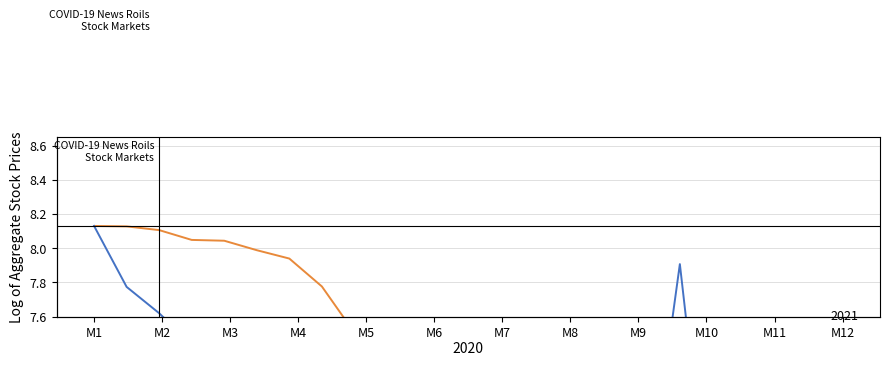

What is the sum of the South Korea values at M3 and M8?

15.9